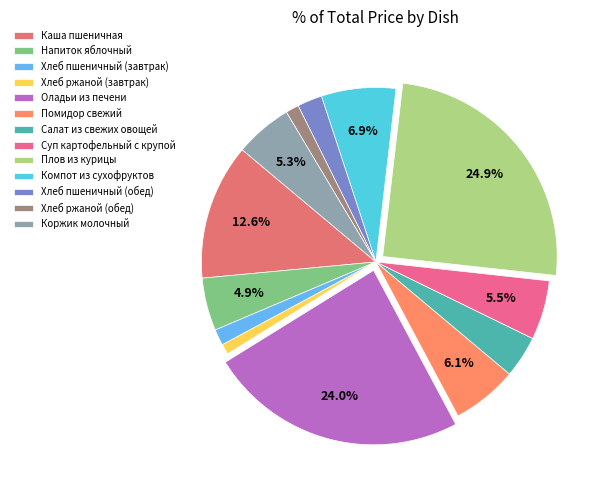

The Суп картофельный с крупой slice represents 1% of the pie. True or false?

False